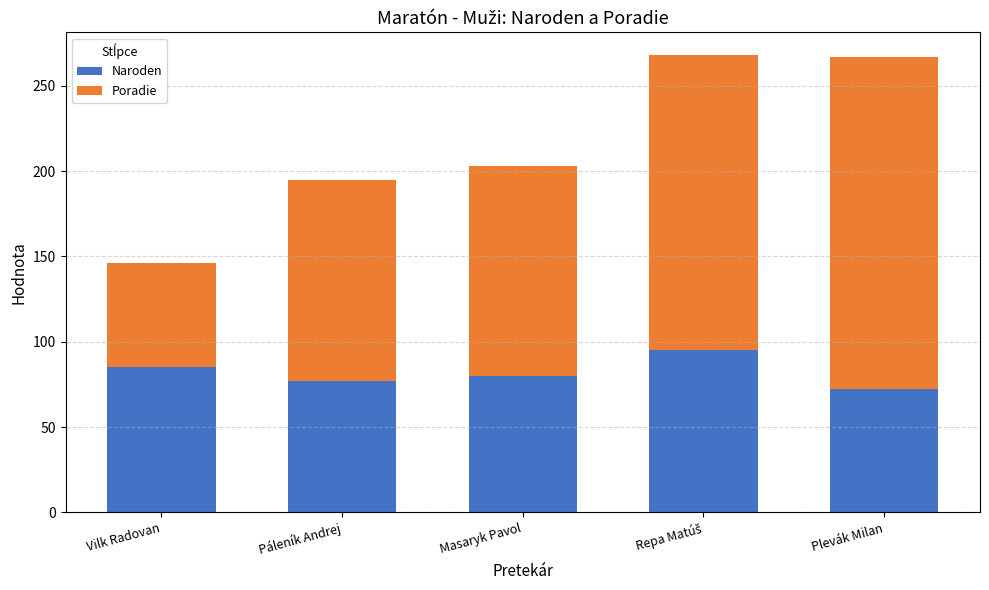

What is the lowest value of the Naroden series?

72